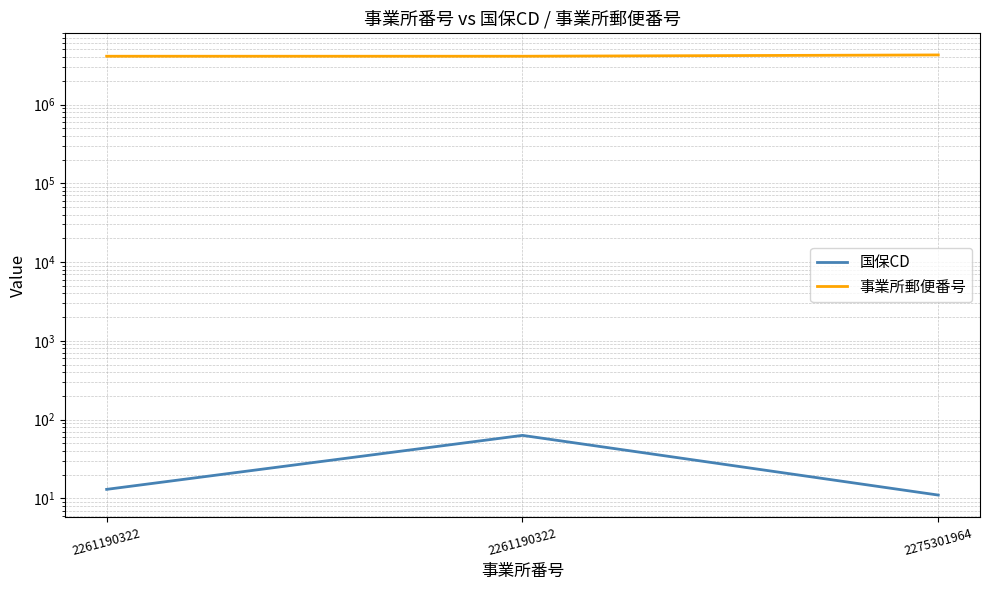

Reading left to right, what are all the values shown in this chart?

国保CD: 13	63	11
事業所郵便番号: 4100822	4100822	4260041